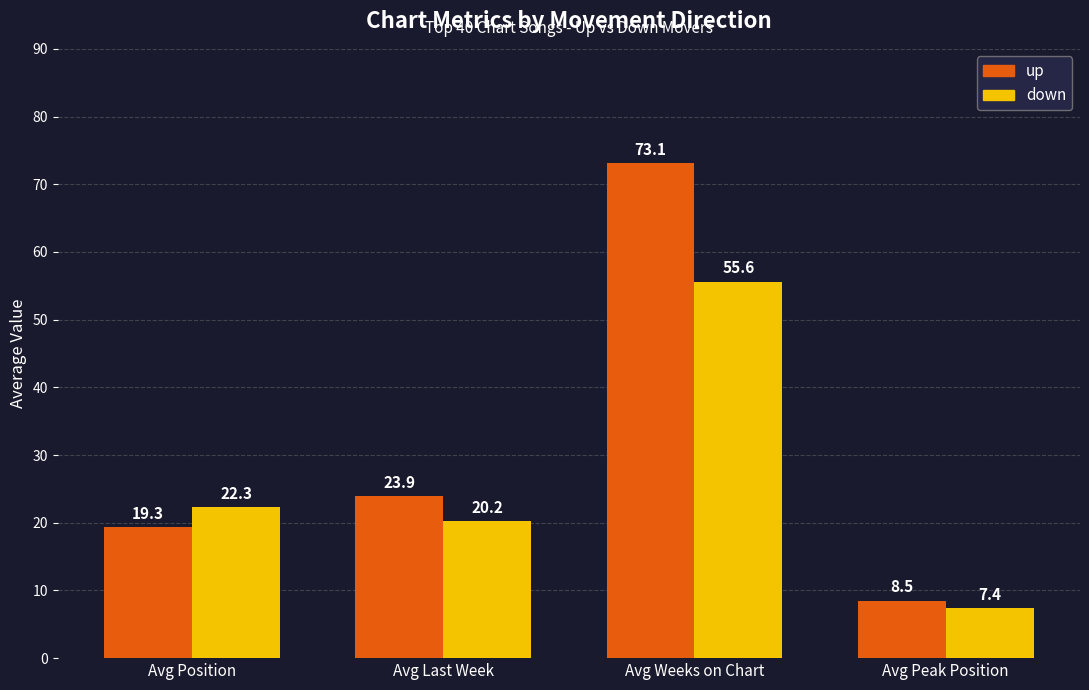

What is the label of the 4th bar from the left?

Avg Peak Position